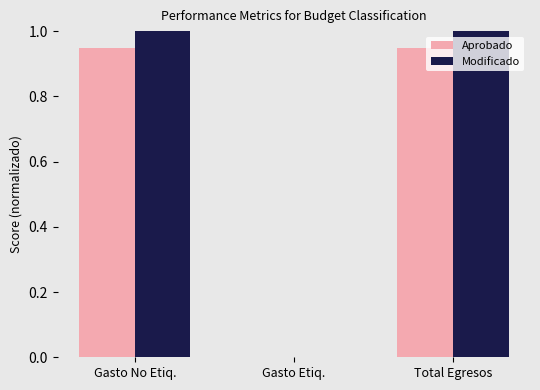

Which series changed the most between Gasto No Etiq. and Gasto Etiq.?

Modificado